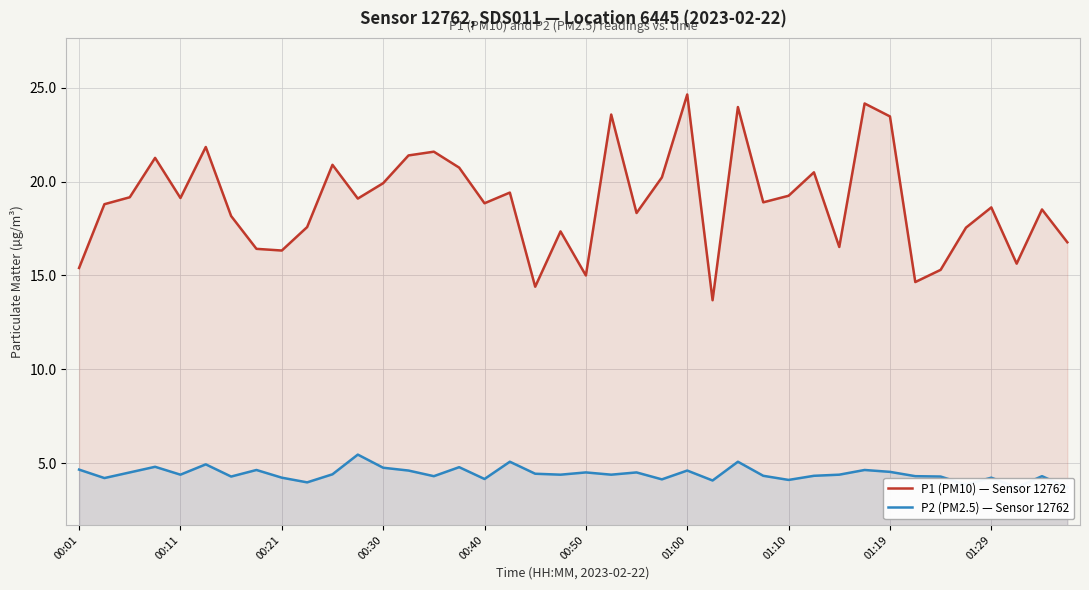

Where is the first local minimum for P1 (PM10) — Sensor 12762?

00:11